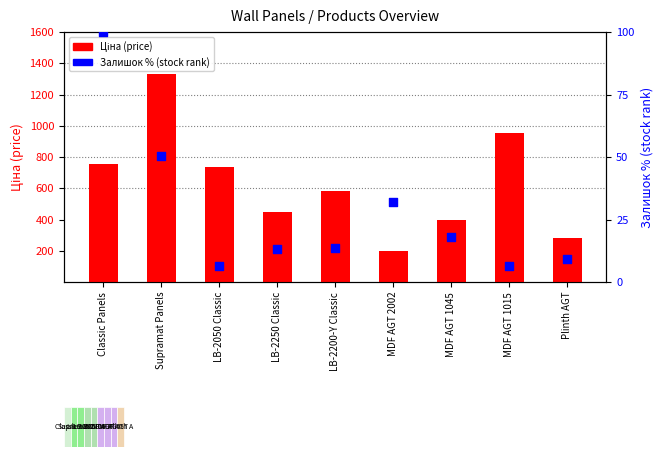

What is the total value across all series at LB-2200-Y Classic?

596.4